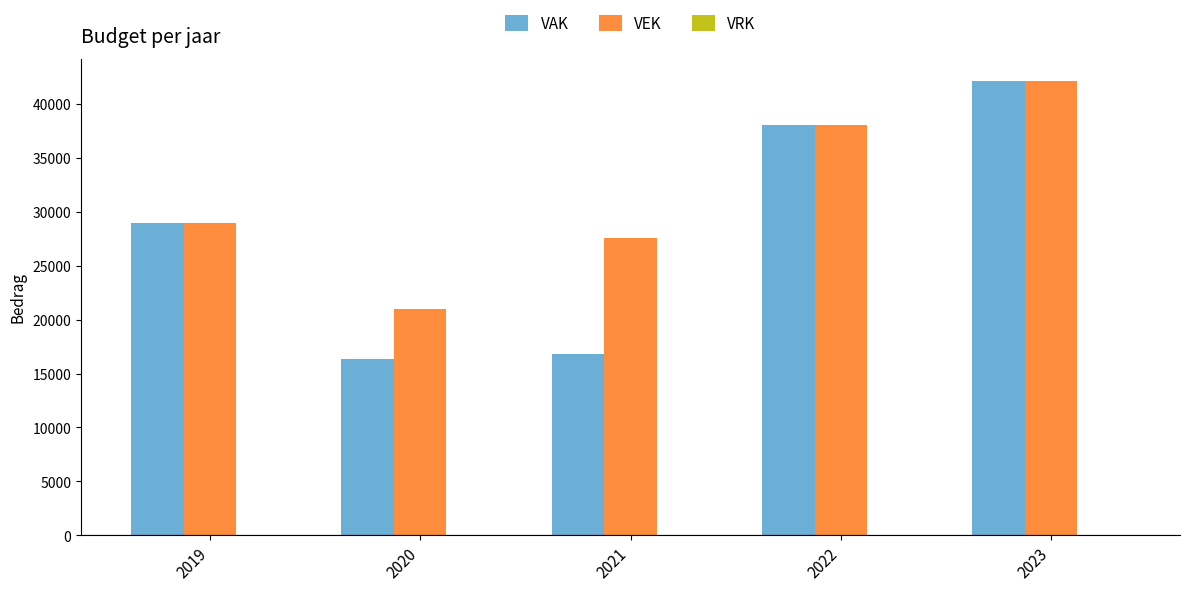

Where is VEK nearest to the value 31526?

2019